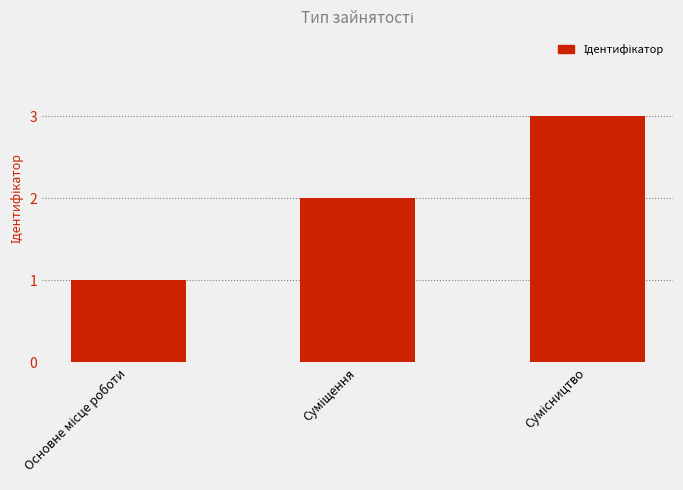

What is the sum of all values?

6